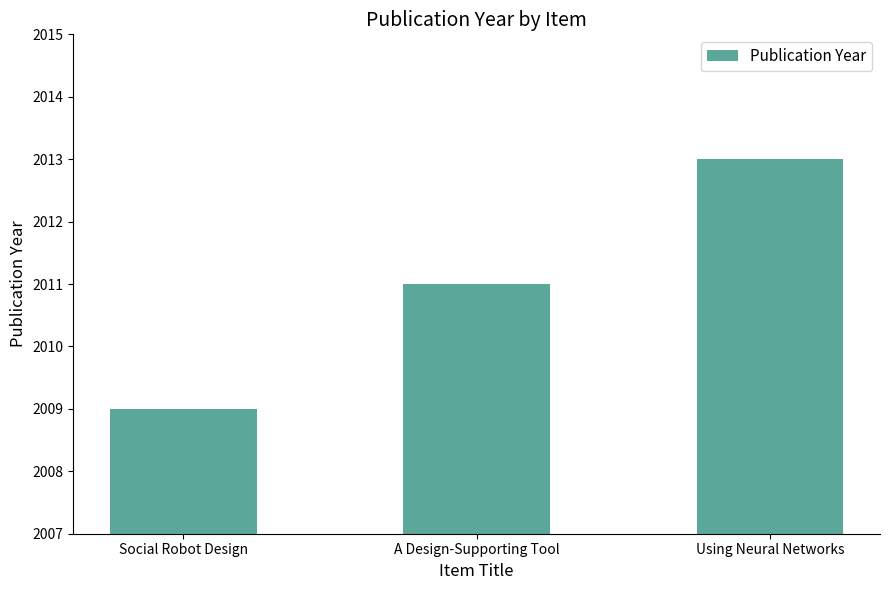

What is the ratio of the value at Using Neural Networks to the value at Social Robot Design?

1.0